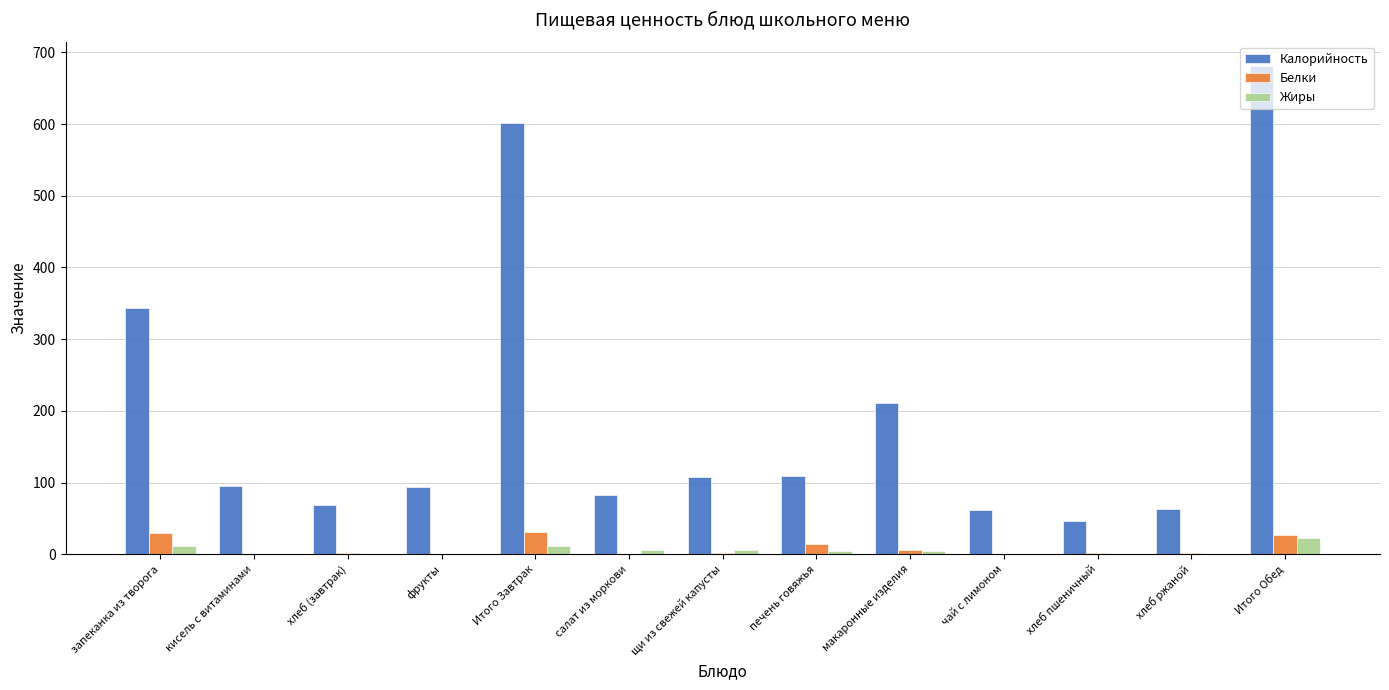

The Калорийность series shows 59 at щи из свежей капусты. True or false?

False